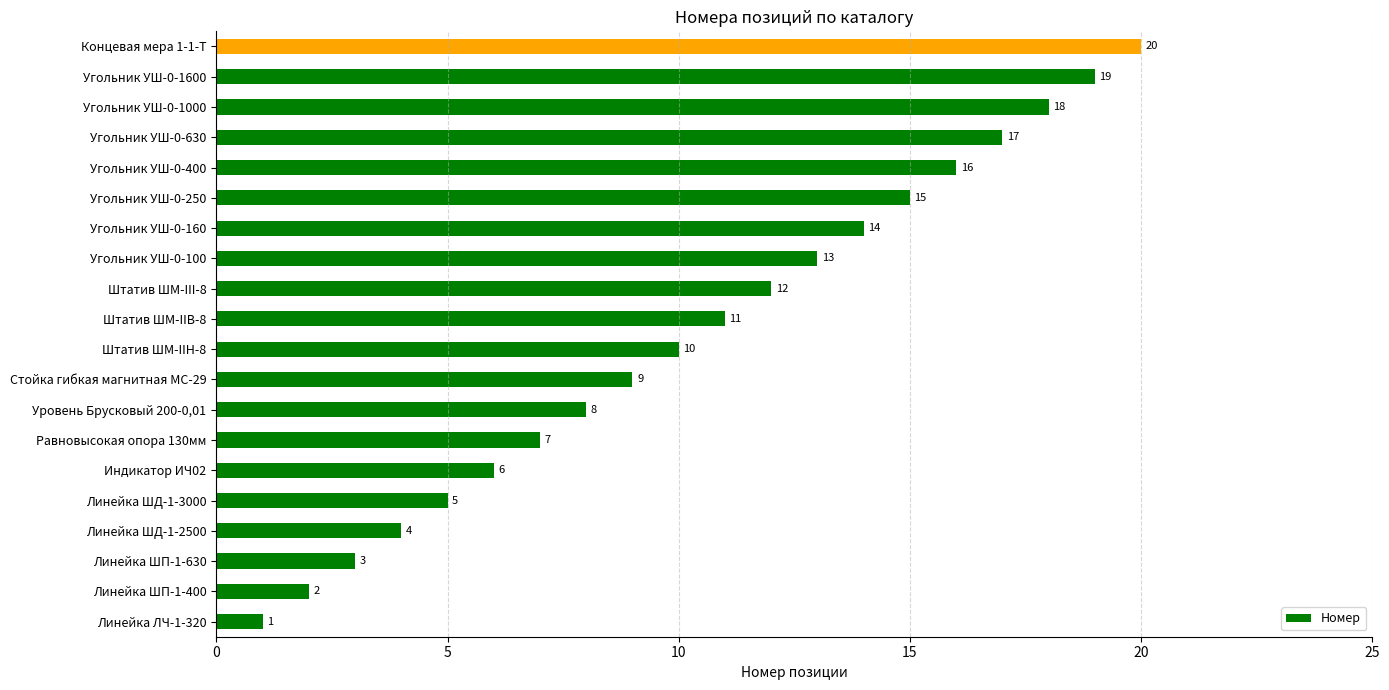

Are the bars horizontal?

Yes